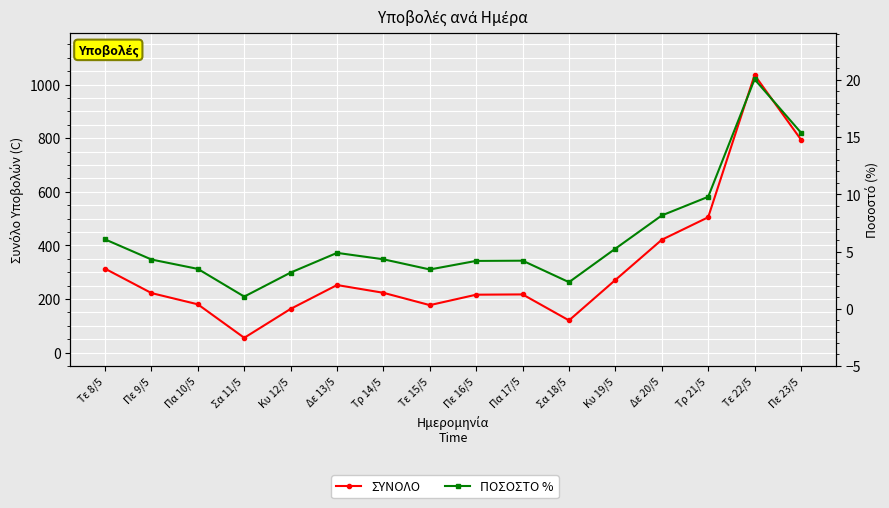

Does the chart display data point markers on the line(s)?

Yes